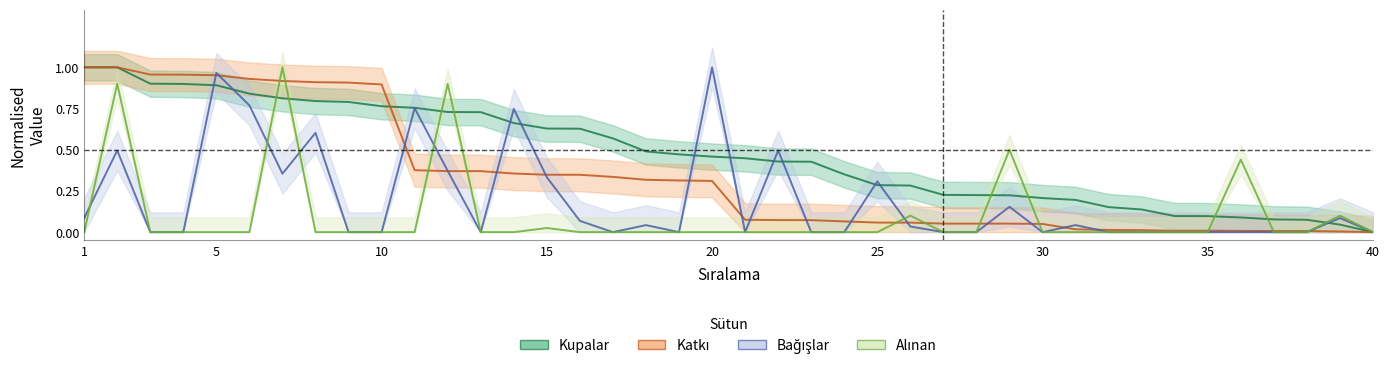

Which series has the largest total across all categories?

Kupalar